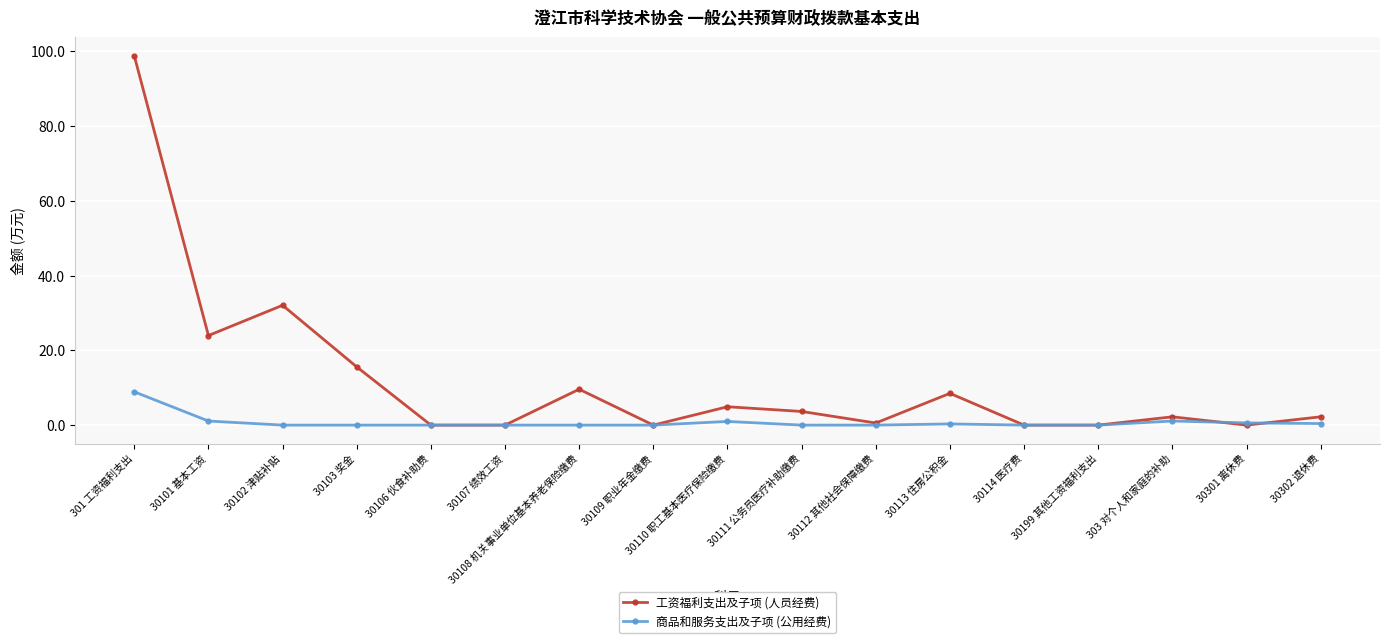

What are all the series names shown in the legend?

工资福利支出及子项 (人员经费), 商品和服务支出及子项 (公用经费)